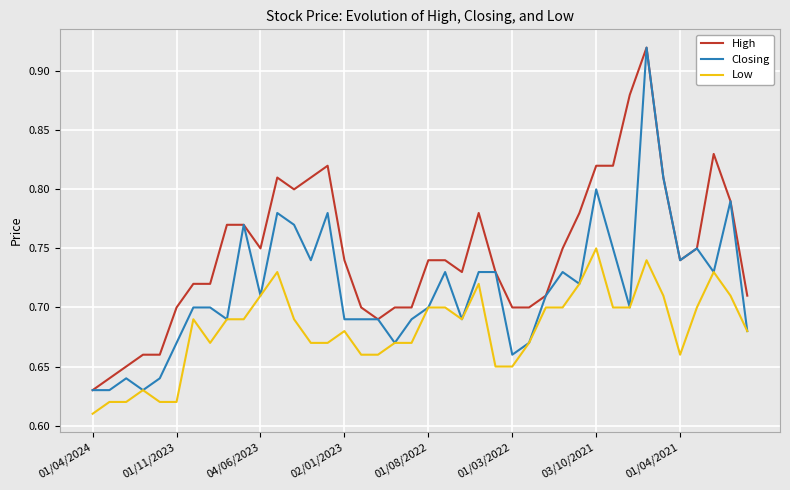

What is the difference between the second highest and minimum values in the Closing series?

0.2